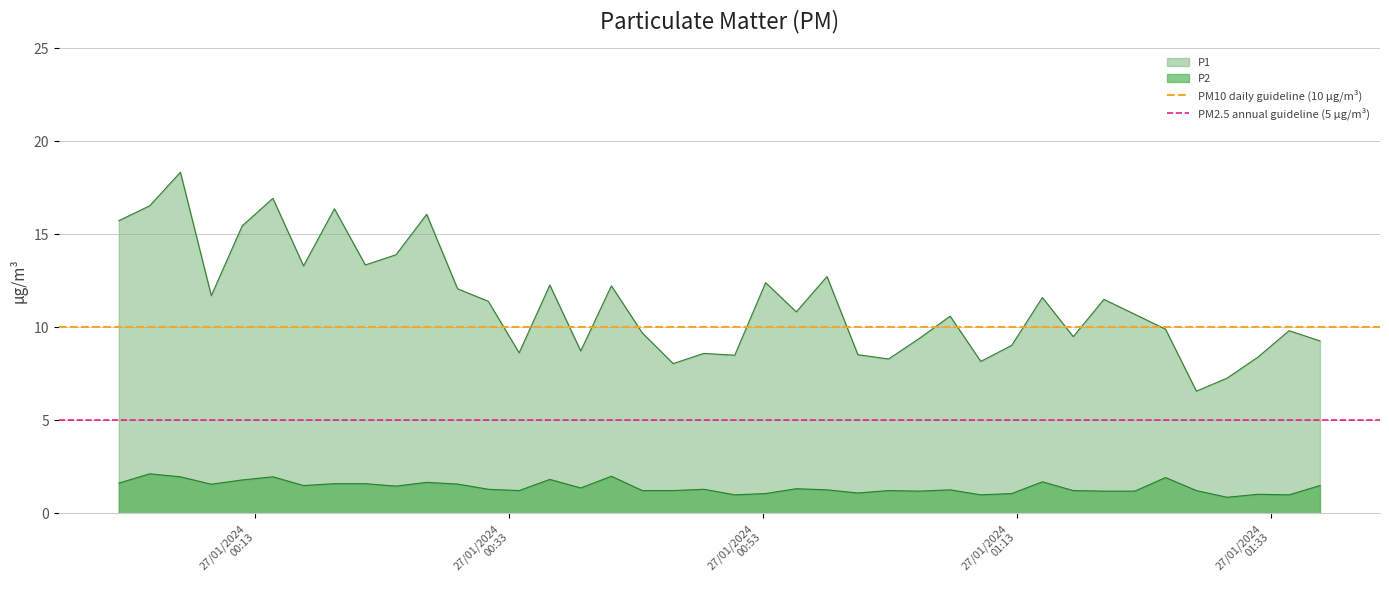

What is the minimum value for P2?

0.9